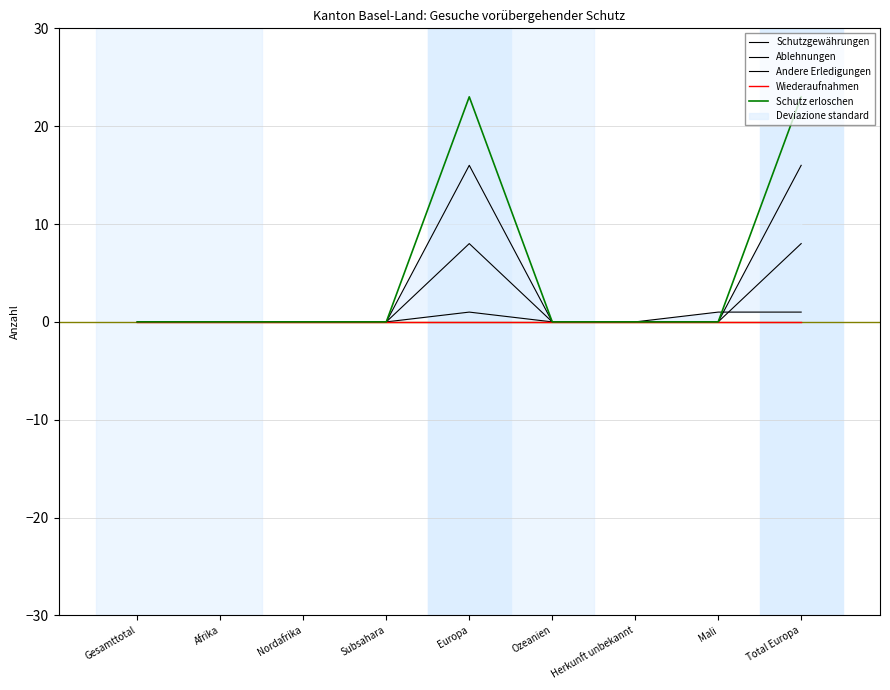

How many intersections are there between Ablehnungen and Andere Erledigungen?

1